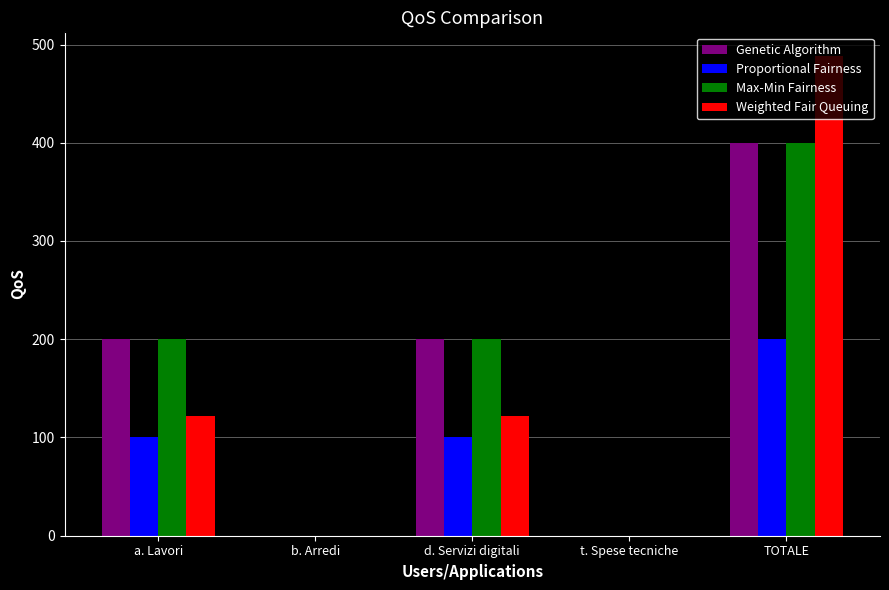

True or false: Genetic Algorithm has a value of 0 at t. Spese tecniche.

True